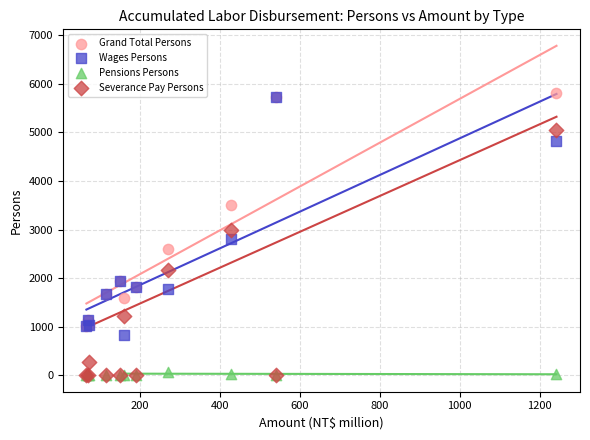

In the Grand Total Persons series, what Y value is closest to 3419?

3508